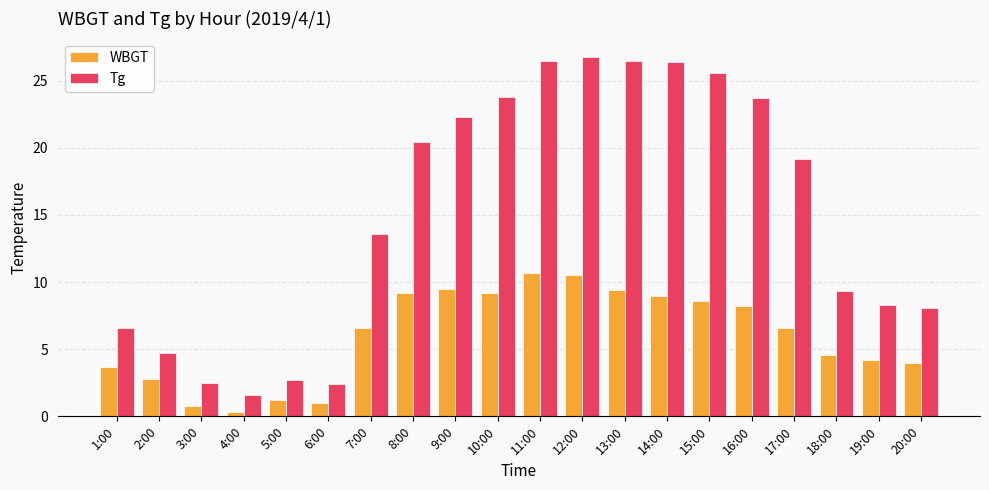

At how many categories does at least one series exceed 14?

10